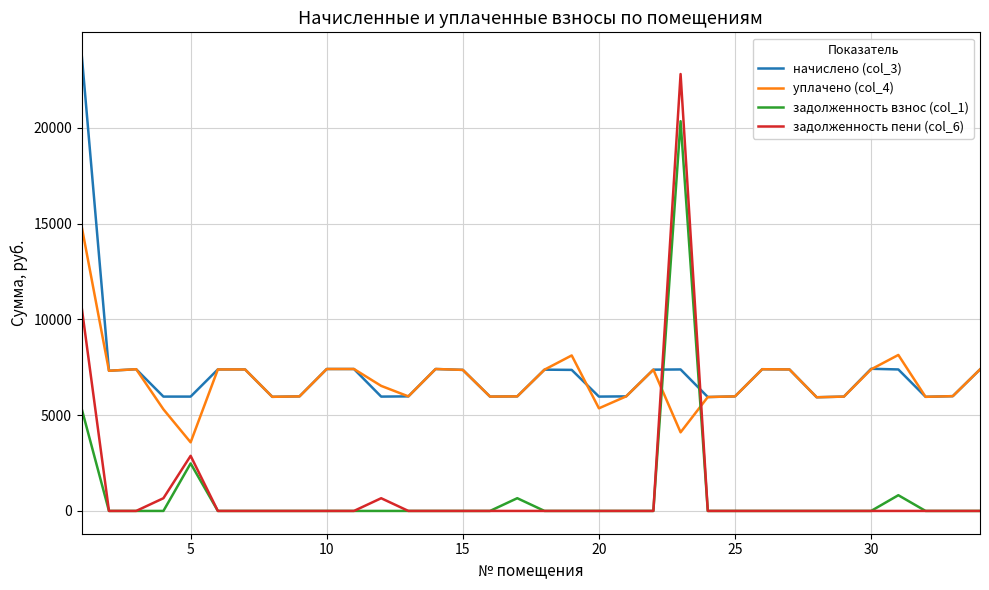

What is the greatest value displayed?

23789.0